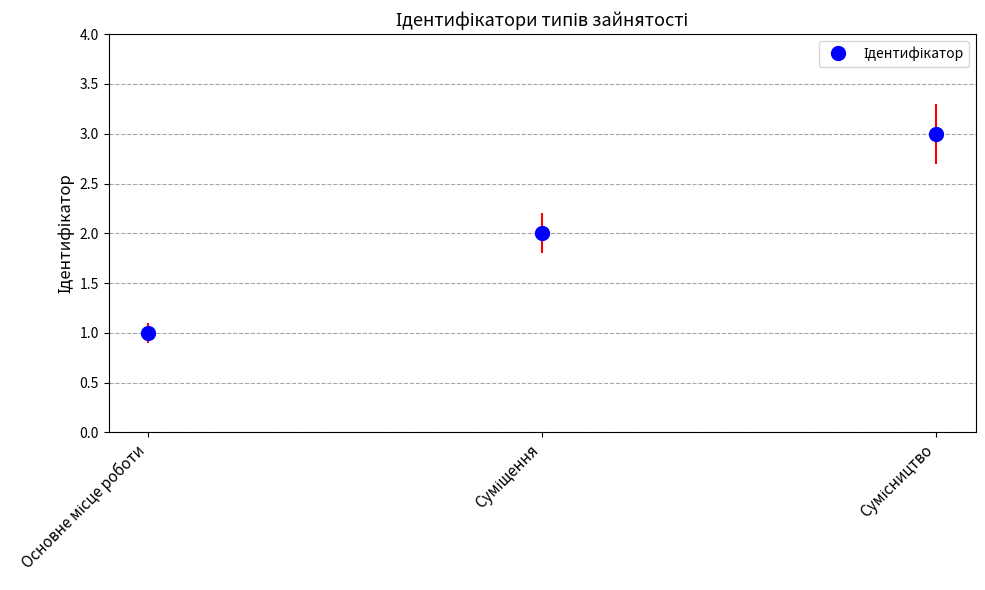

How many series are shown in this chart?

1